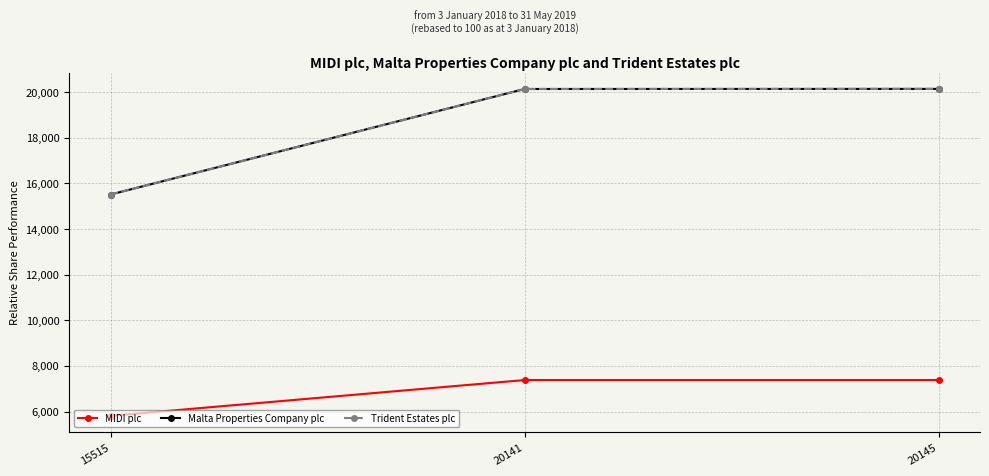

Does the chart have visible grid lines?

Yes